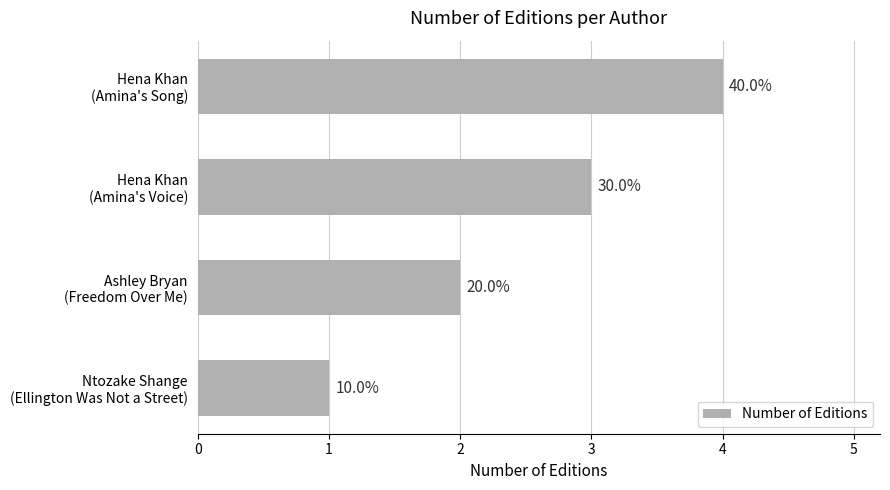

How many bars are there in total?

4